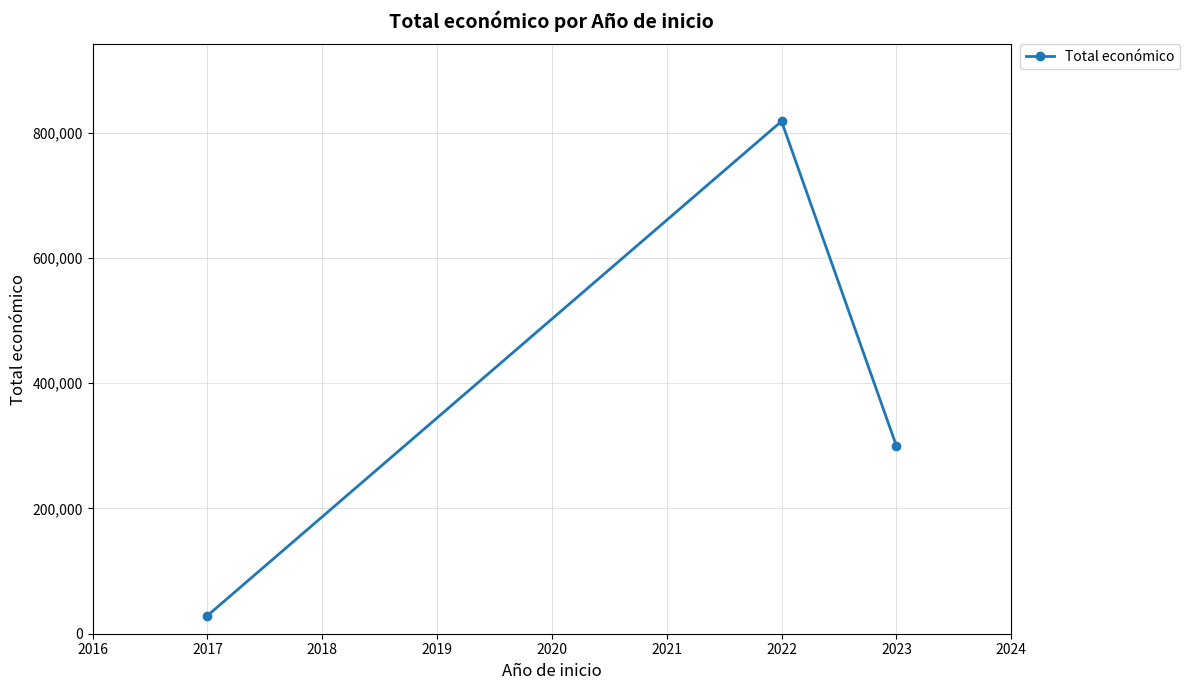

How many lines are shown in the chart?

1